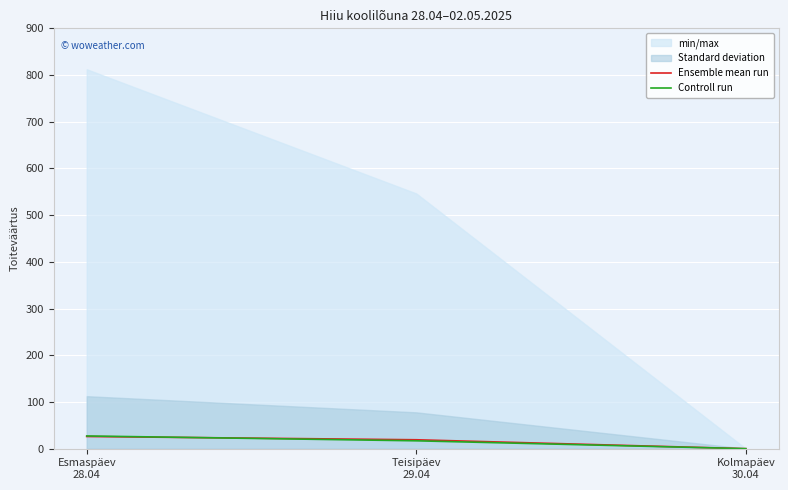

At which category is the sum across all series the highest?

Esmaspäev
28.04